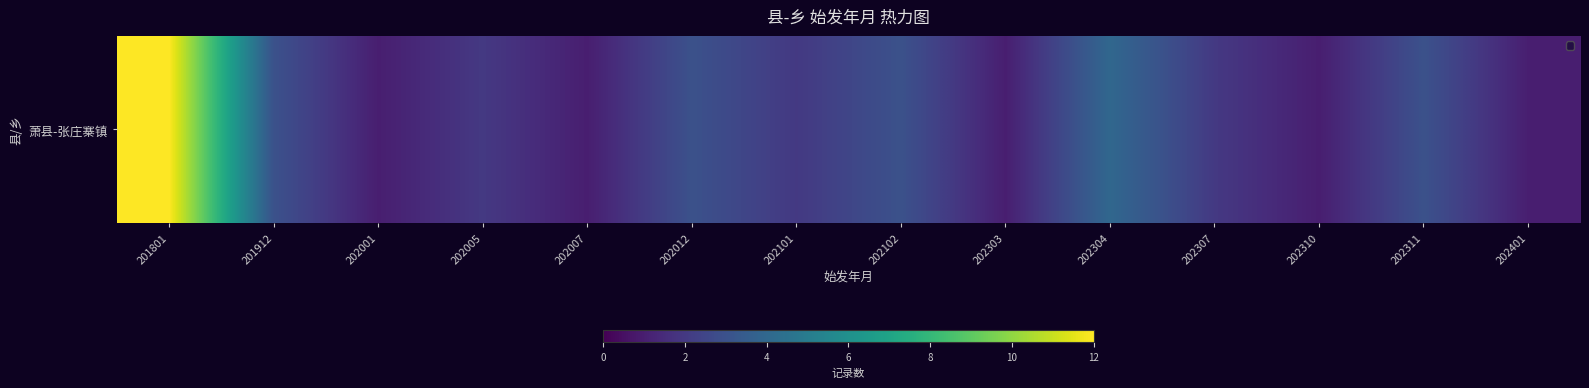

What is the average value?

3